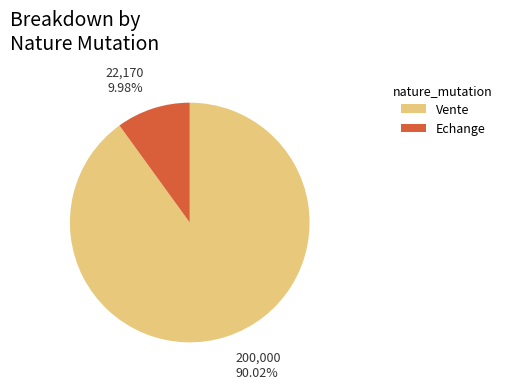

What portion of the pie excludes Echange?

90.0%